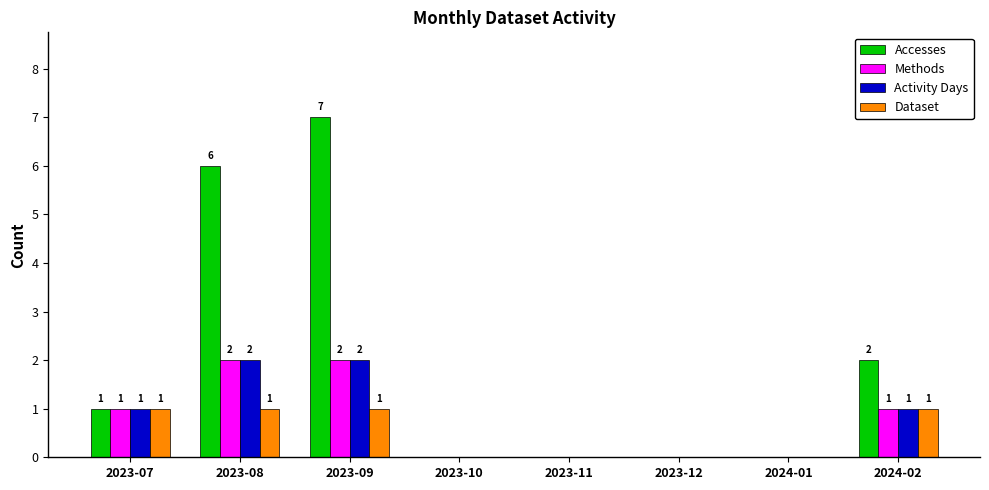

What are all the series names shown in the legend?

Accesses, Methods, Activity Days, Dataset